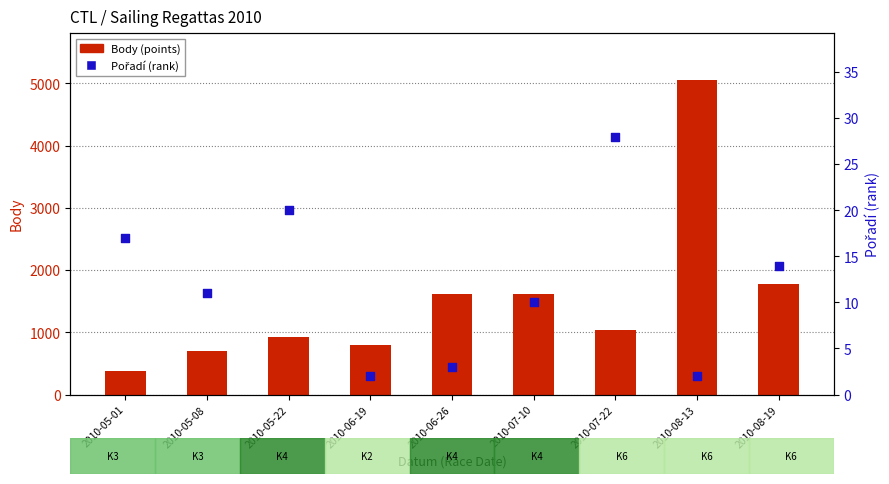

Is the value of Pořadí (rank) at 2010-06-26 greater than the value of Body (points) at 2010-05-08?

No